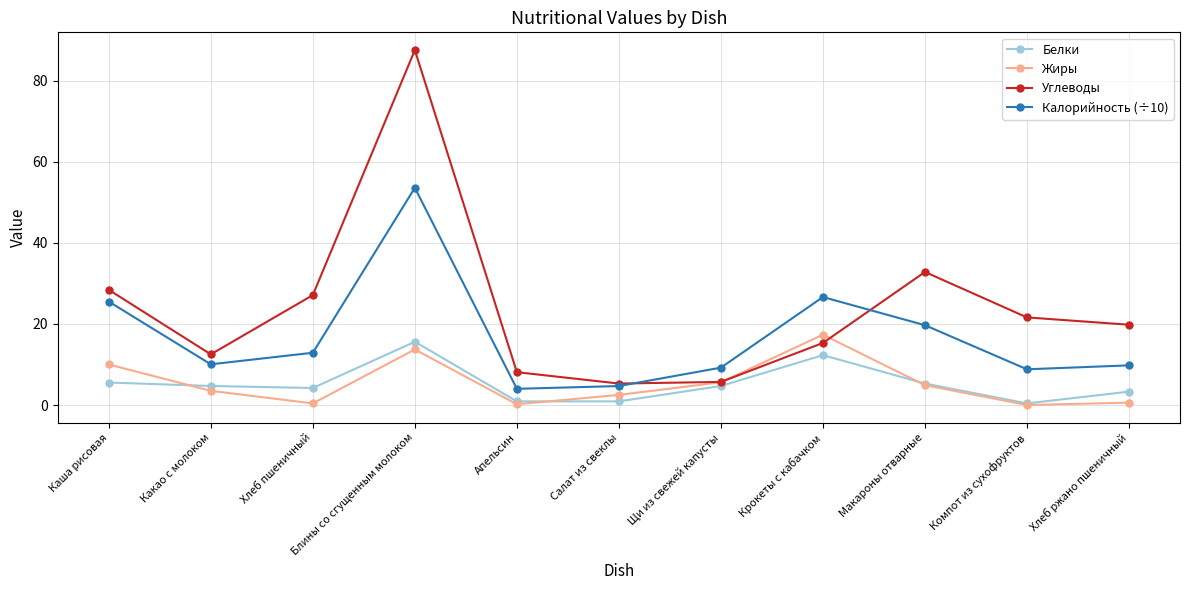

True or false: Калорийность (÷10) and Углеводы cross at least once.

True